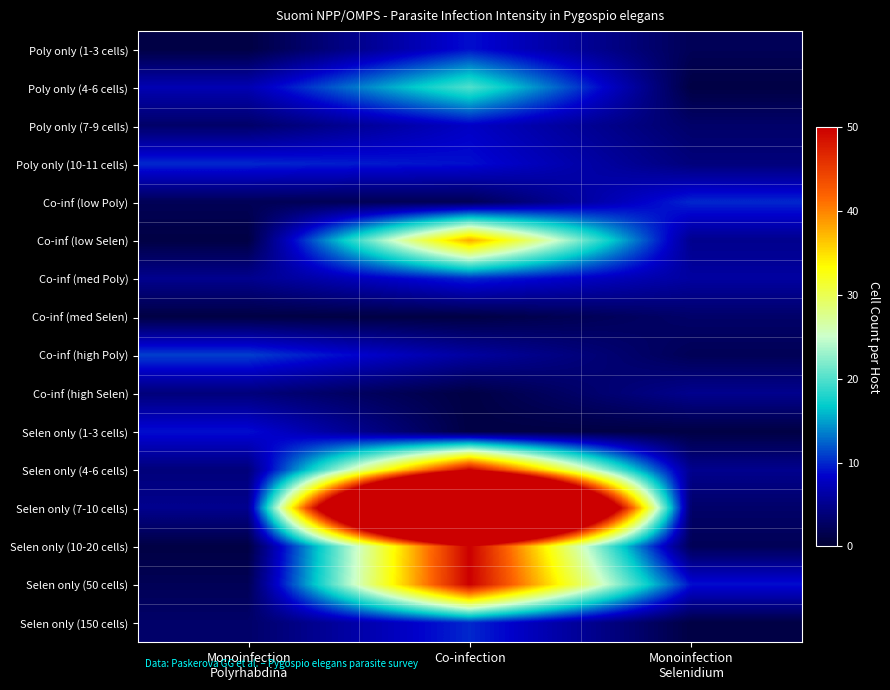

True or false: 2 has a value of 2 at 15.

False